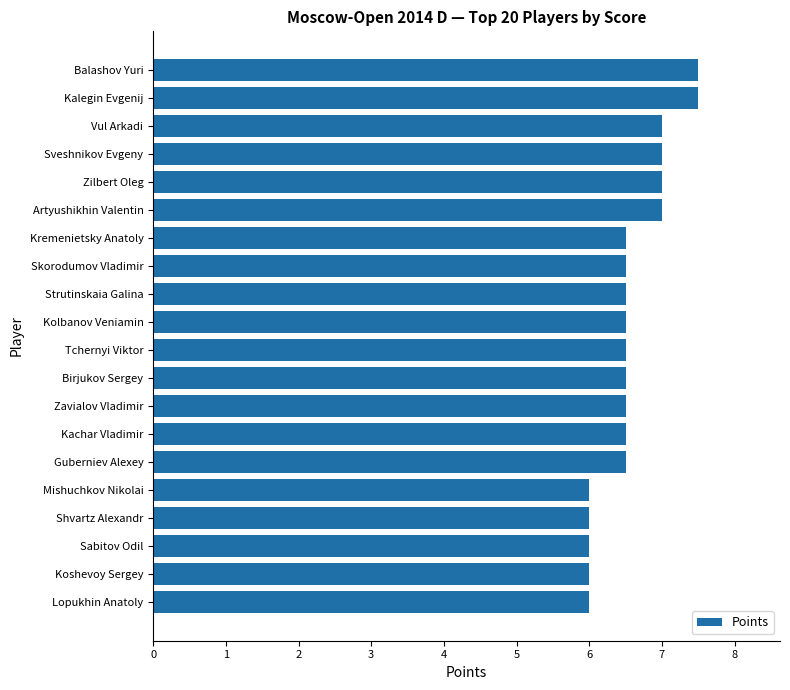

What is the smallest value displayed?

6.0